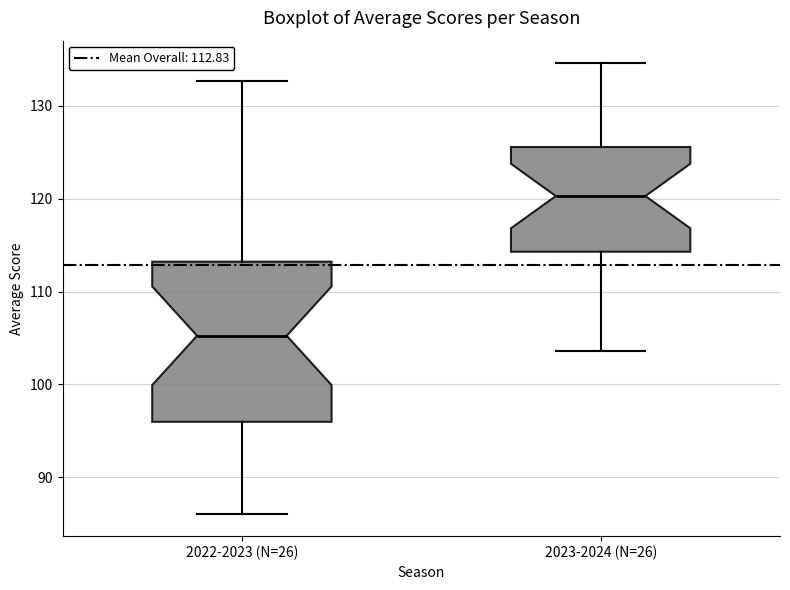

Which box's median line is the lowest?

2022-2023 (N=26)